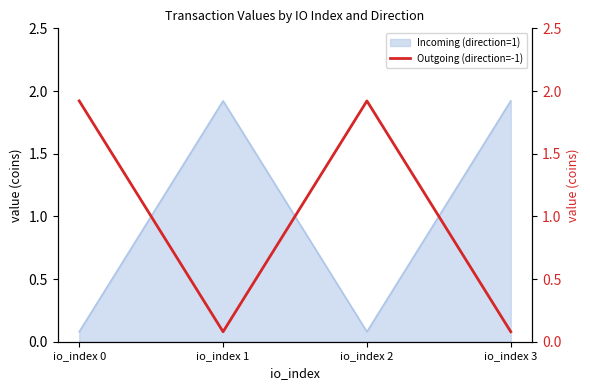

Reading right to left, what are all the values shown in this chart?

io_index 3=0.1	io_index 2=1.9	io_index 1=0.1	io_index 0=1.9